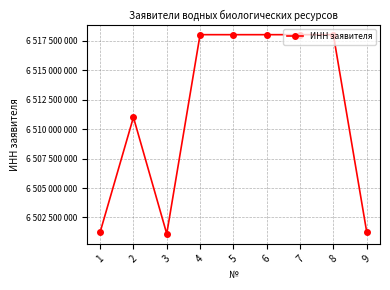

Rank the categories by value from highest to lowest.

8, 4, 7, 6, 5, 2, 9, 1, 3